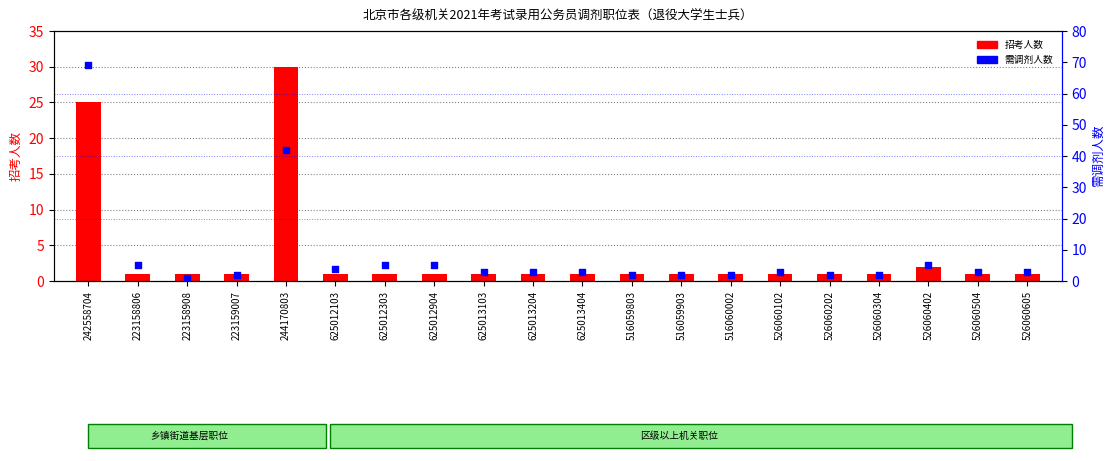

What is the total value across all series at 625012303?

6